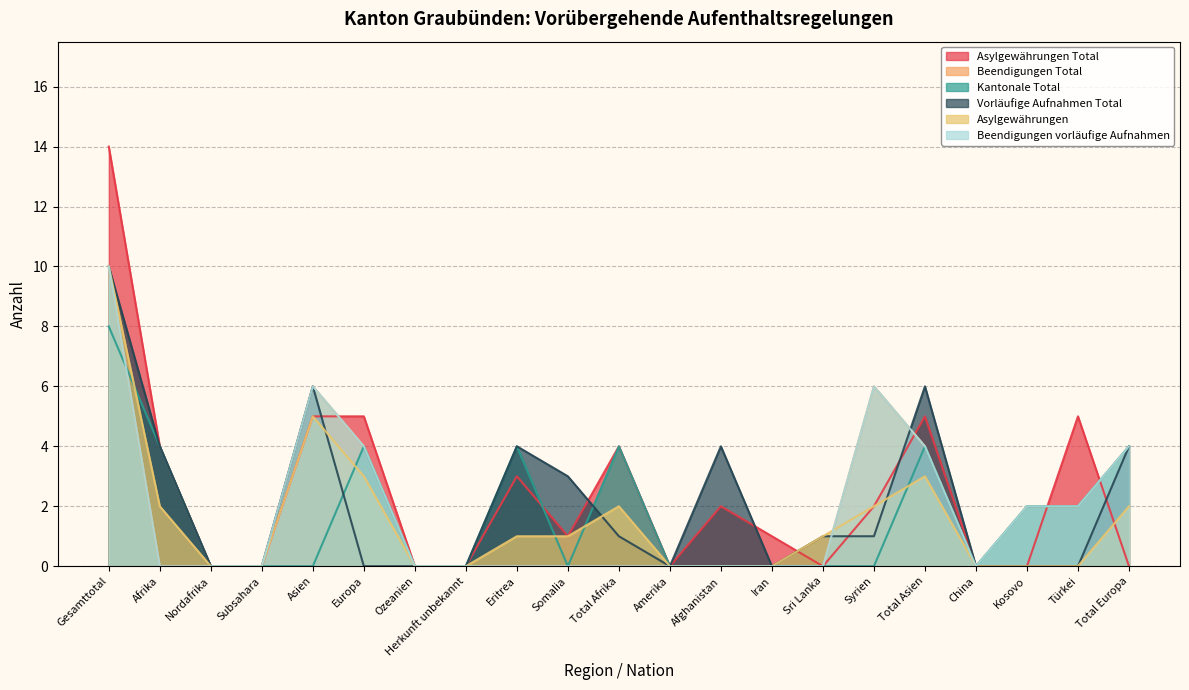

The col_4 (Beendigungen Total) series shows 7 at Iran. True or false?

False